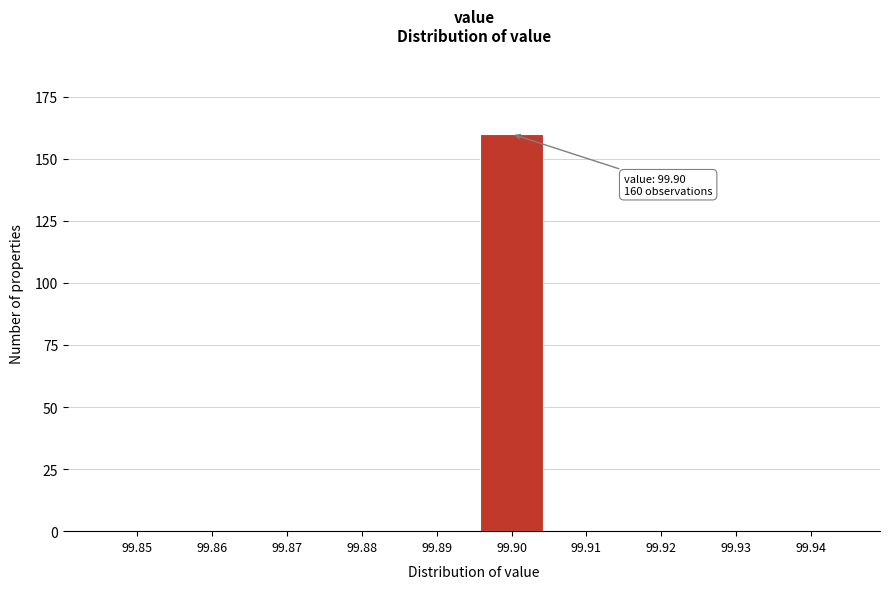

Reading right to left, list all the values displayed in this chart.

99.94=0	99.93=0	99.92=0	99.91=0	99.90=160	99.89=0	99.88=0	99.87=0	99.86=0	99.85=0